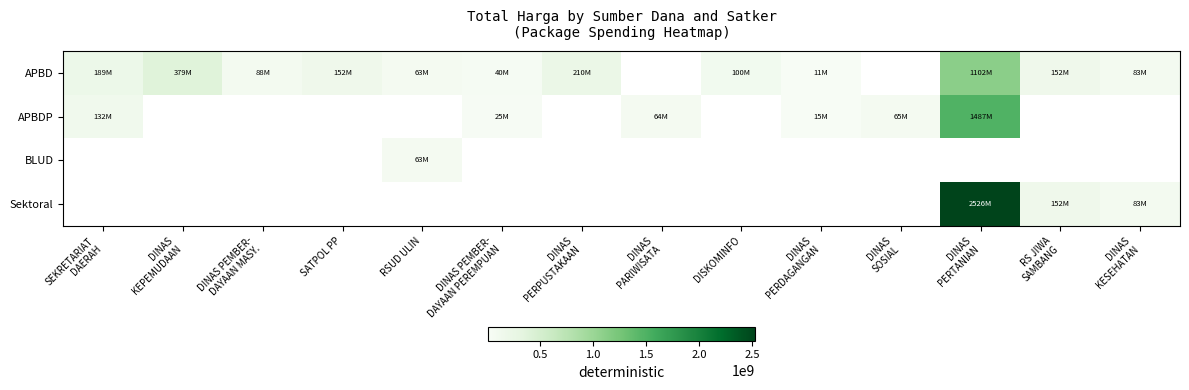

Is it true that Sektoral equals 696709538.6 at DINAS PERTANIAN?

False